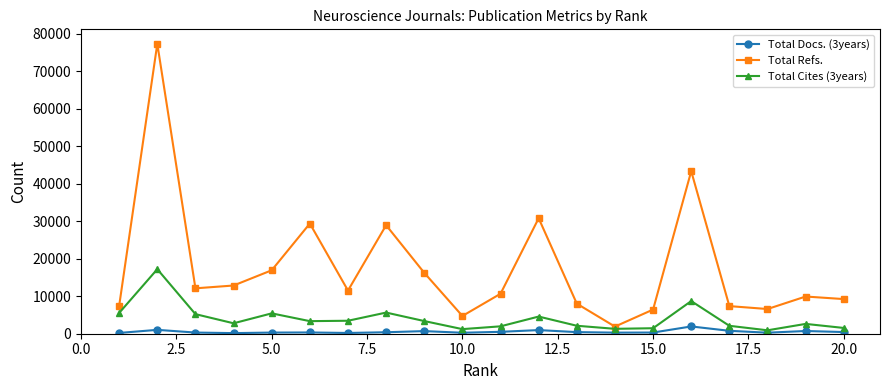

True or false: Total Docs. (3years) and Total Refs. cross at least once.

False